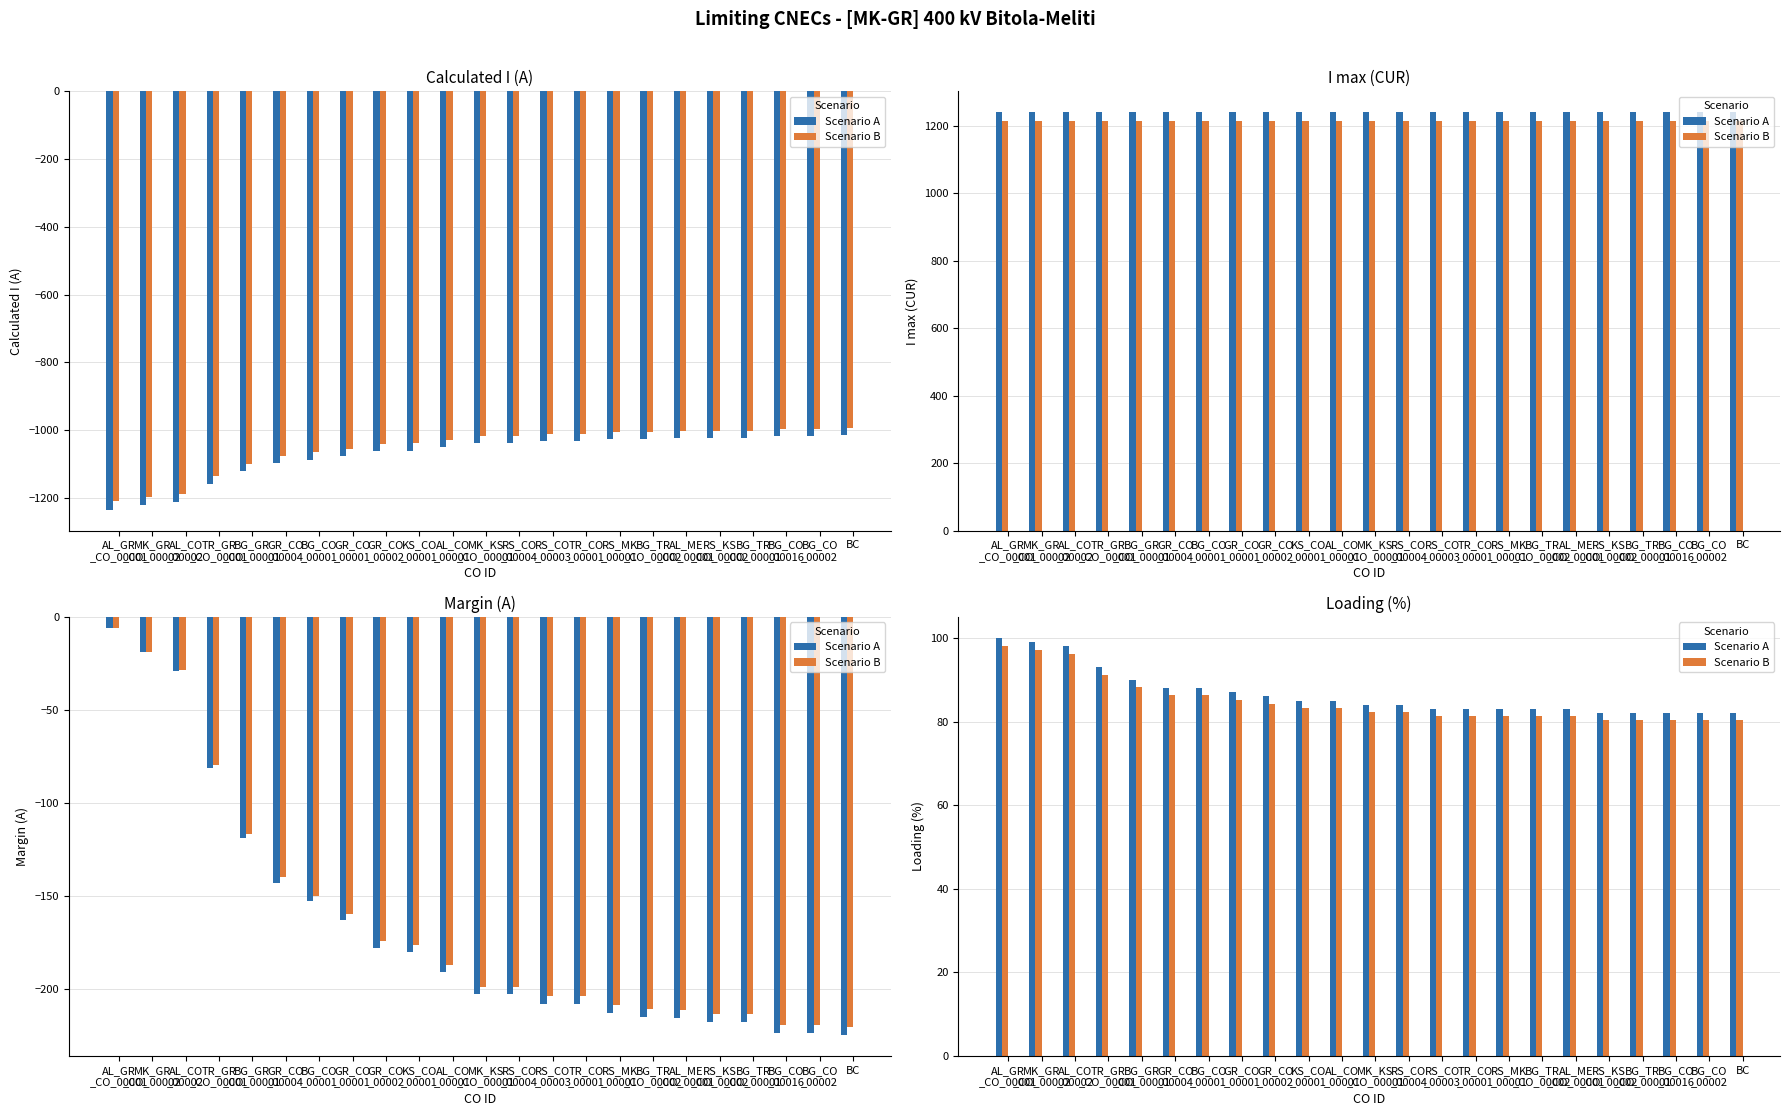

Is it true that Scenario B equals 124.9 at BG_CO
_00001?

False